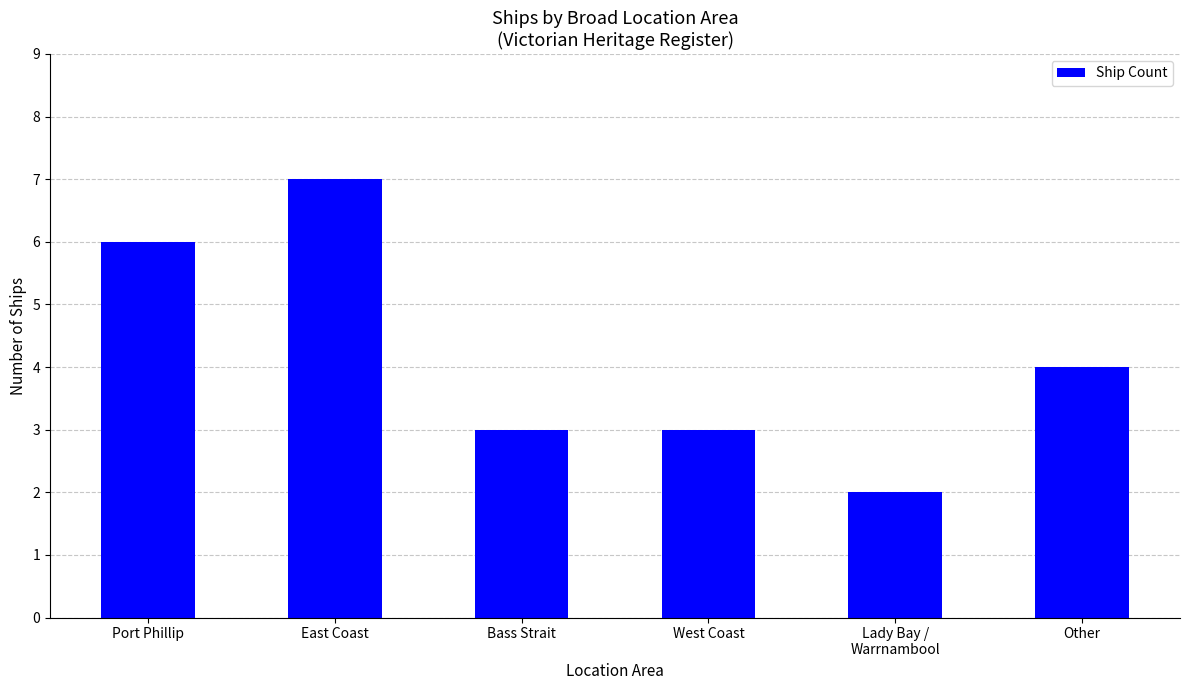

Which label corresponds to the smallest value in the chart?

Lady Bay /
Warrnambool